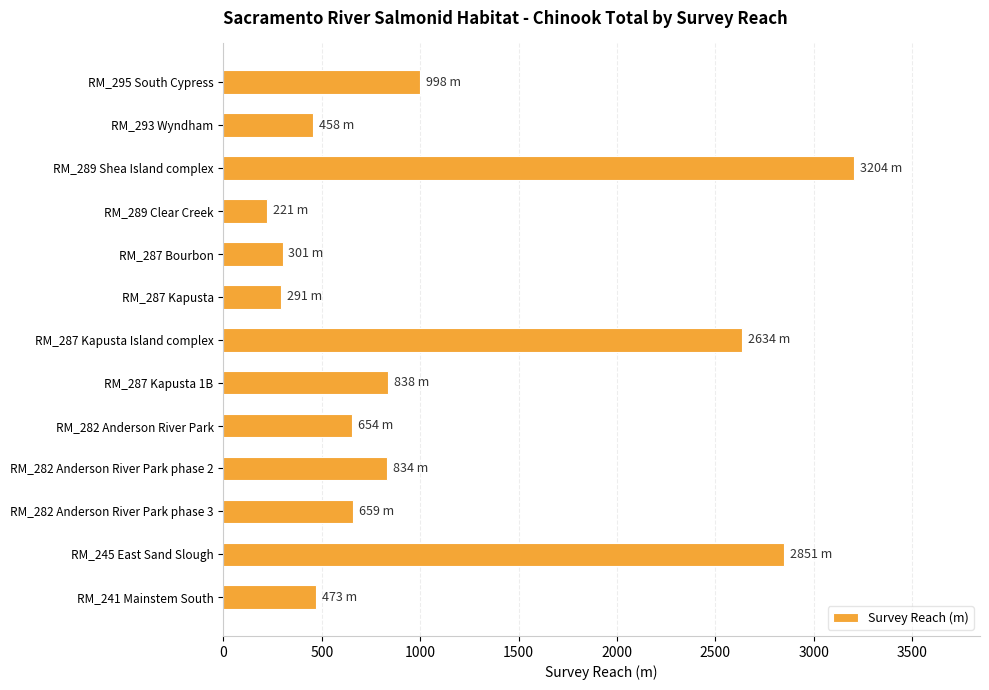

What is the value of the 4th bar from the top?

221